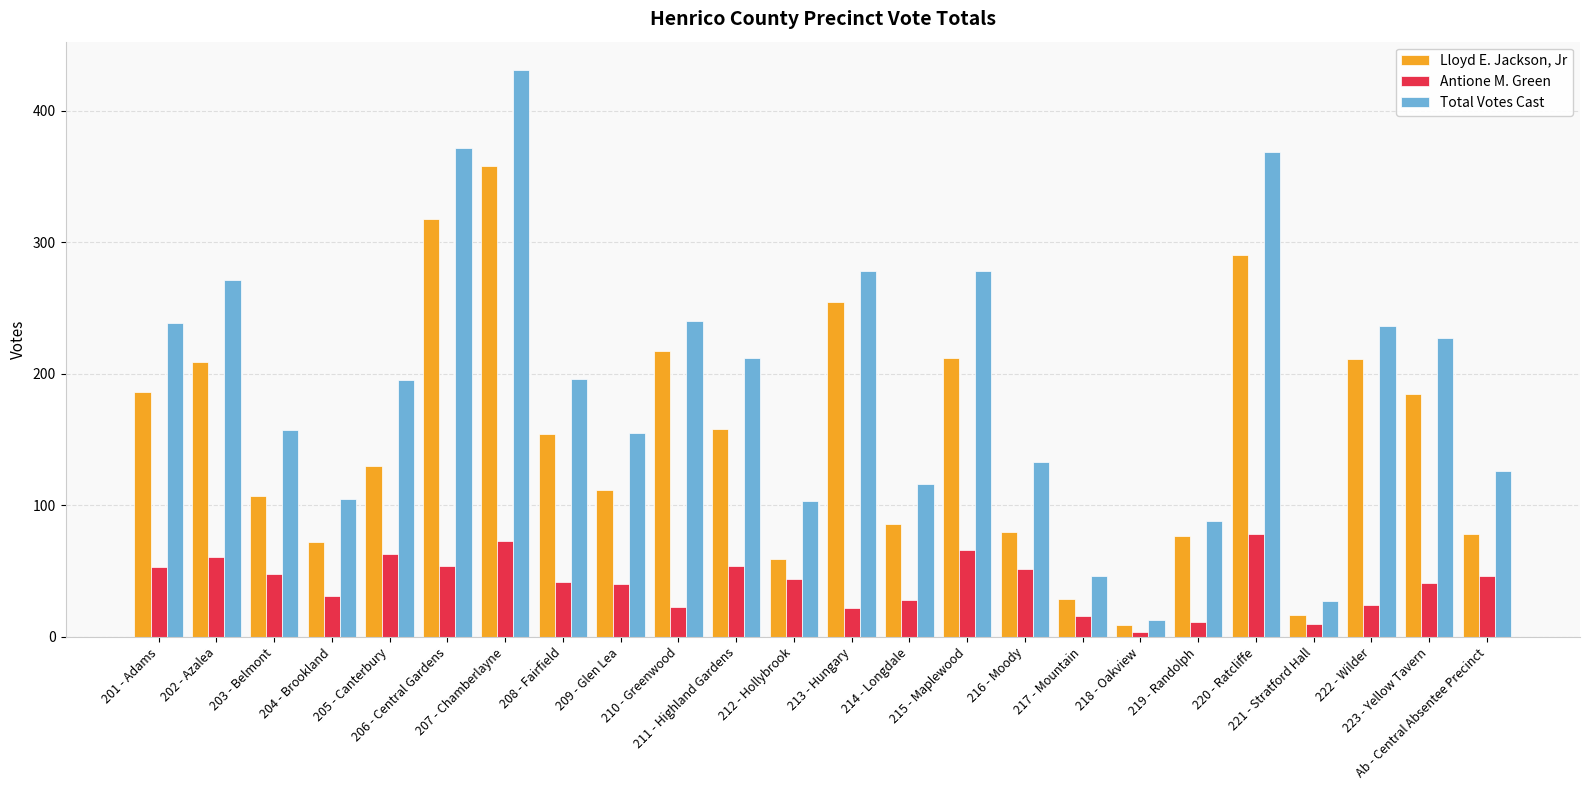

Which series has the largest range (max minus min)?

Total Votes Cast